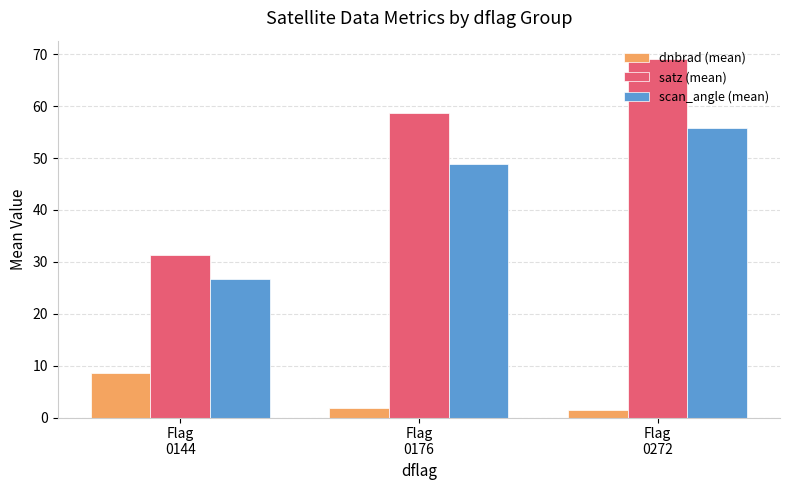

What is the value of the dnbrad (mean) bar at the 3rd from the left?

1.5